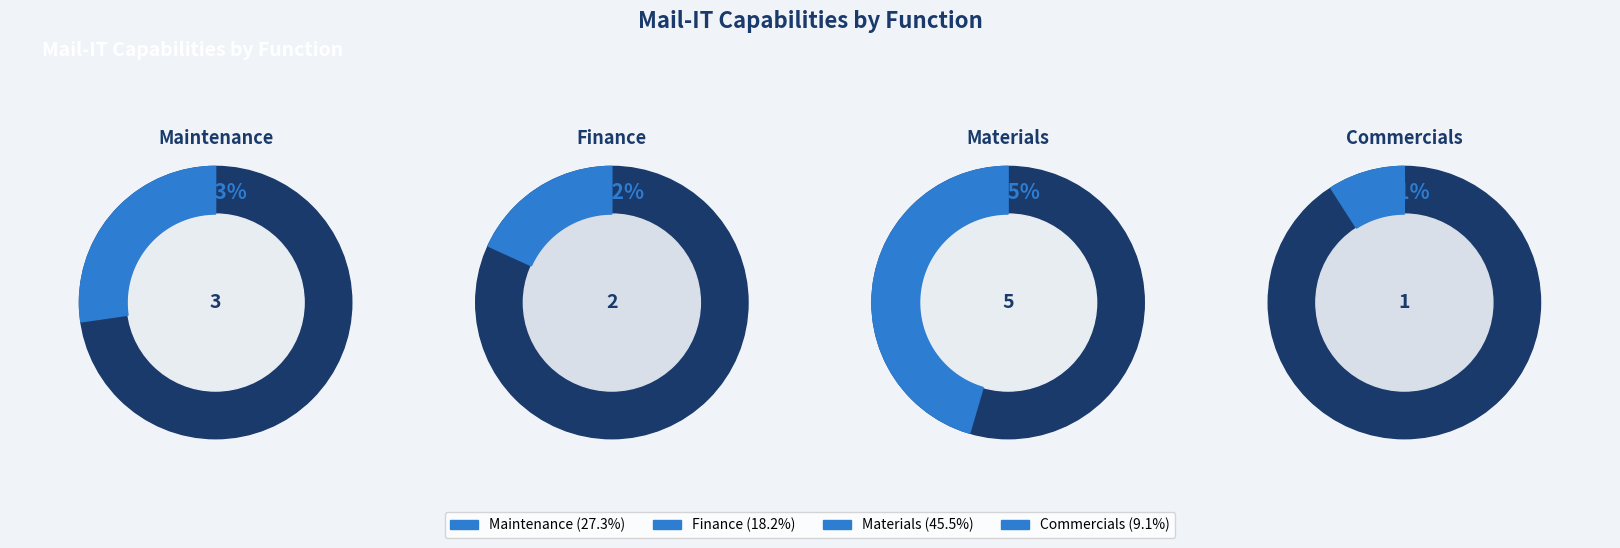

How many slices are in this pie chart?

4